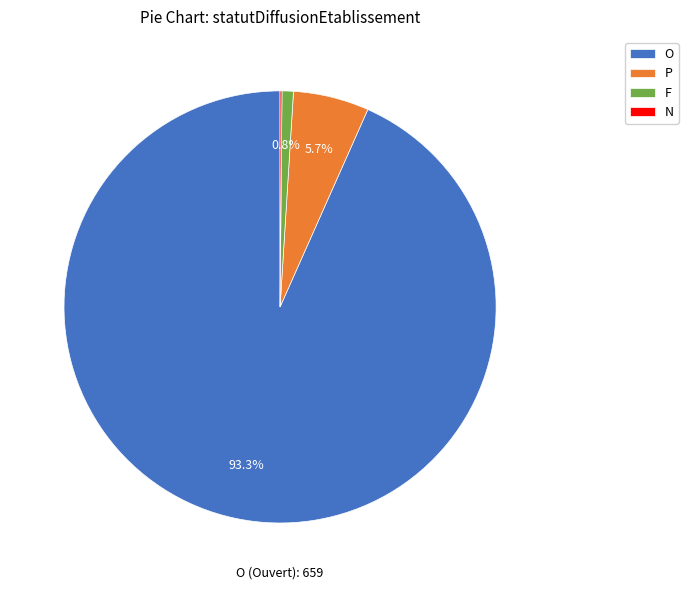

What is the majority slice?

O